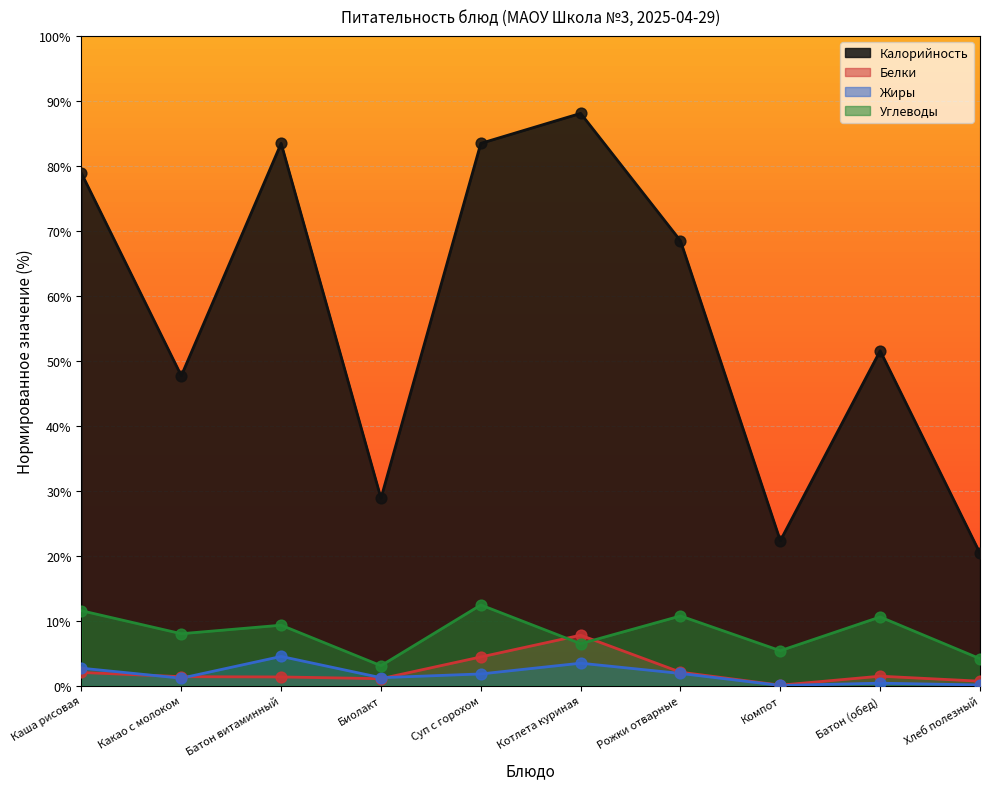

What are all the series names shown in the legend?

Калорийность, Белки, Жиры, Углеводы